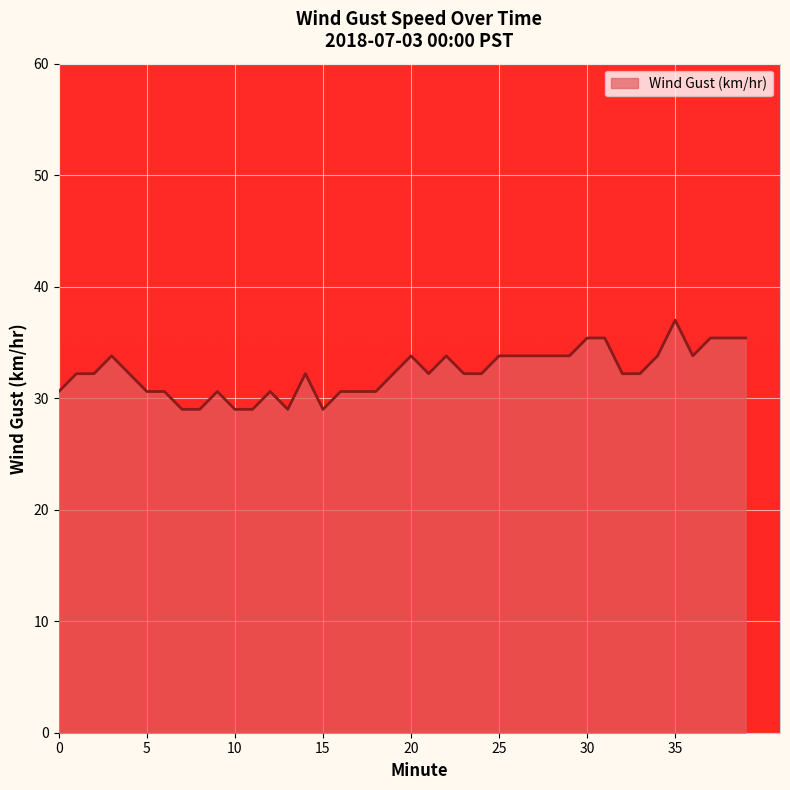

What is the smallest value displayed?

29.0